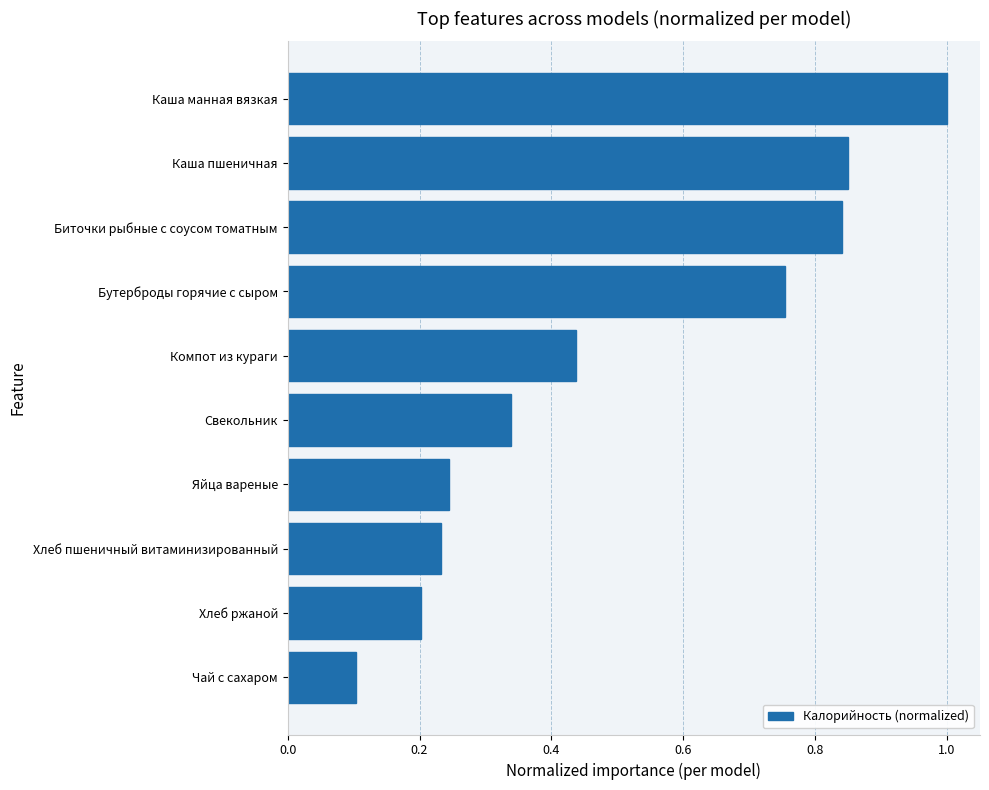

Rank the categories by value from highest to lowest.

Каша манная вязкая, Каша пшеничная, Биточки рыбные с соусом томатным, Бутерброды горячие с сыром, Компот из кураги, Свекольник, Яйца вареные, Хлеб пшеничный витаминизированный, Хлеб ржаной, Чай с сахаром